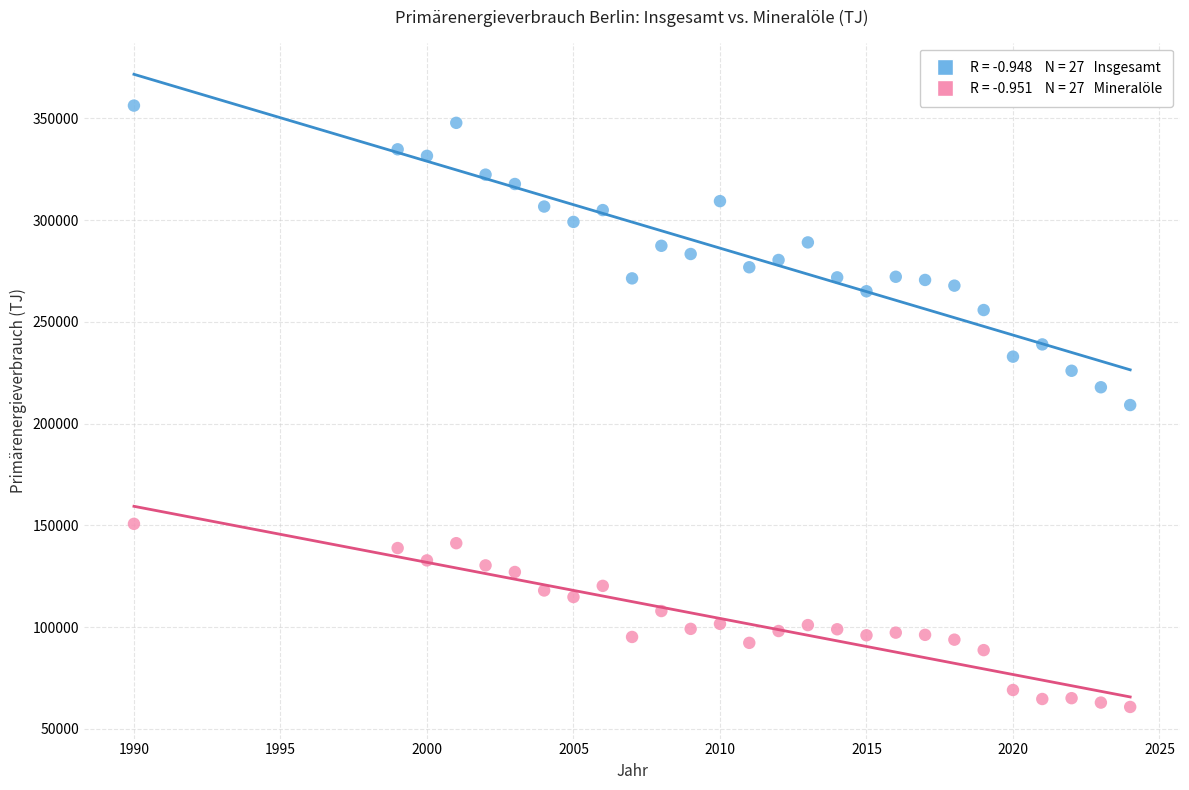

Across all data points, what is the range of Y values (max minus min)?

295392.6